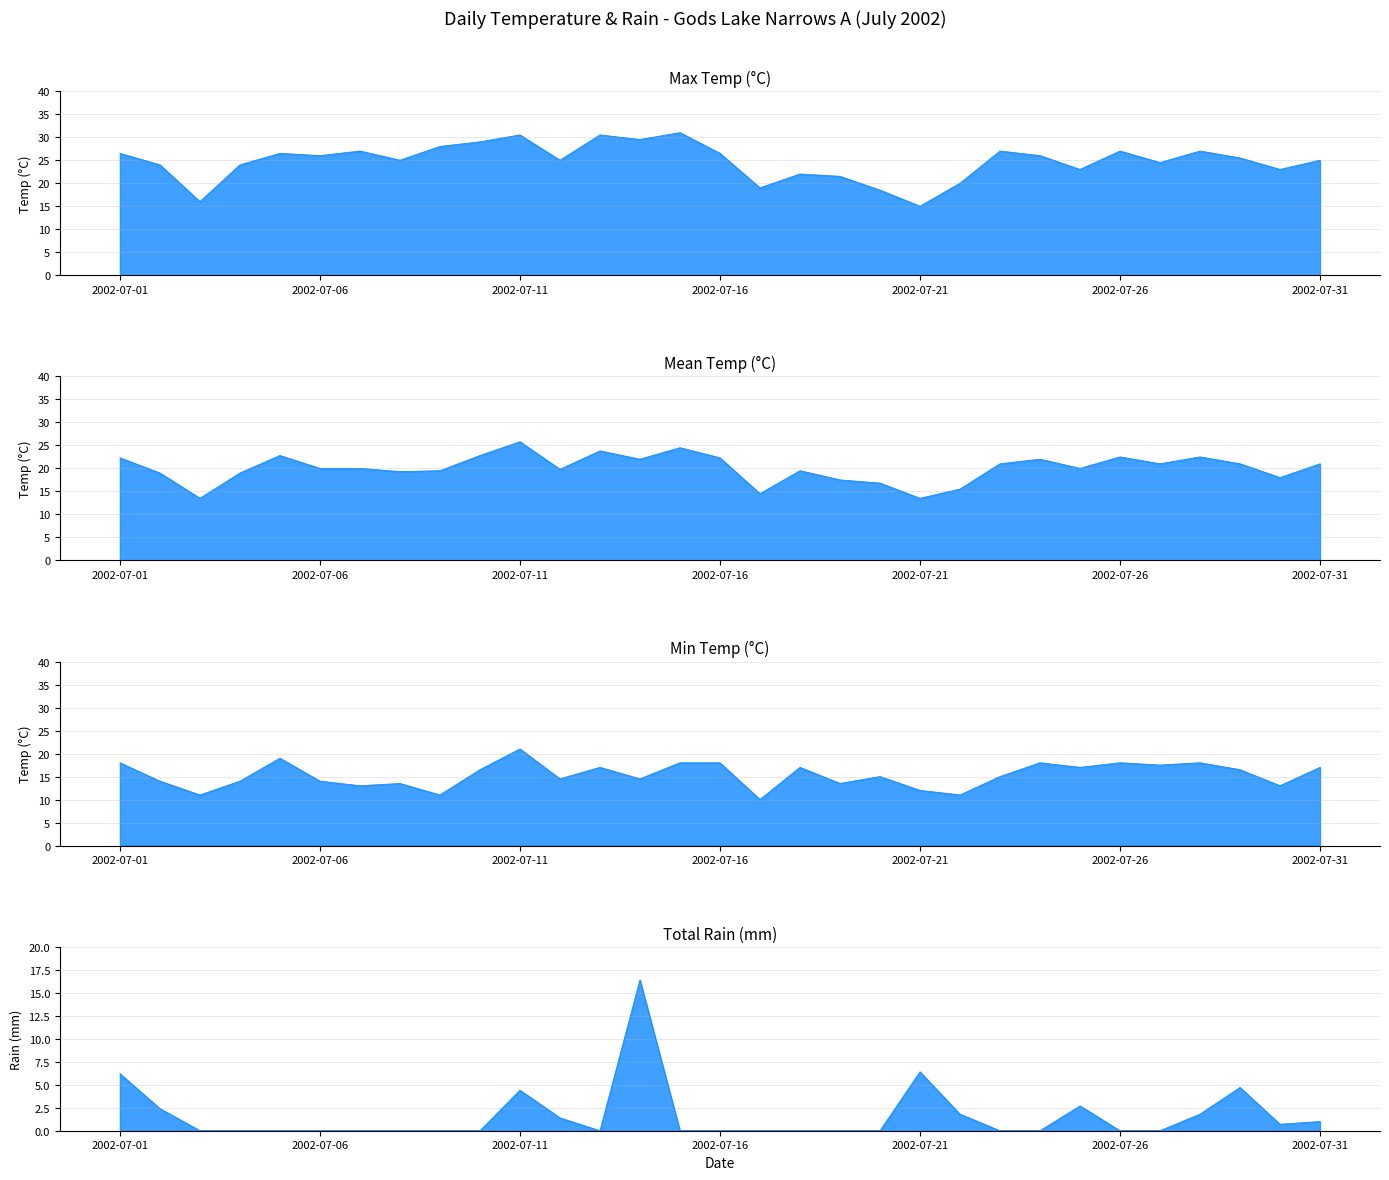

How many lines are shown in the chart?

4